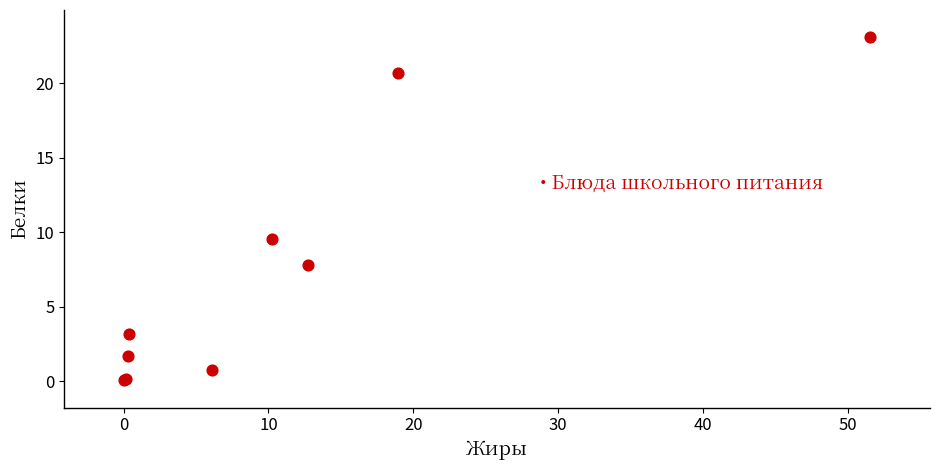

What Y value in the scatter plot is closest to 11?

9.6